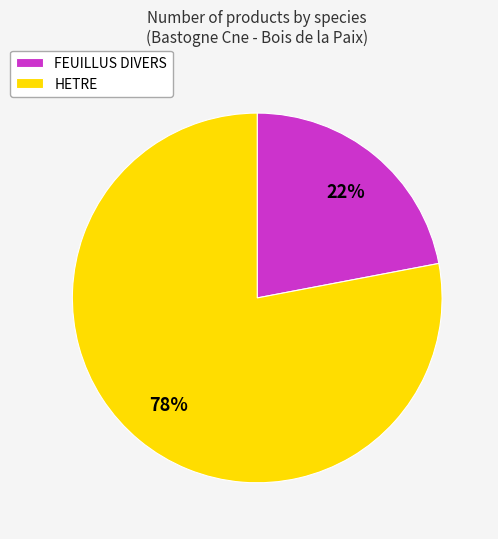

Approximately how many times larger is the value at HETRE compared to FEUILLUS DIVERS?

3.5